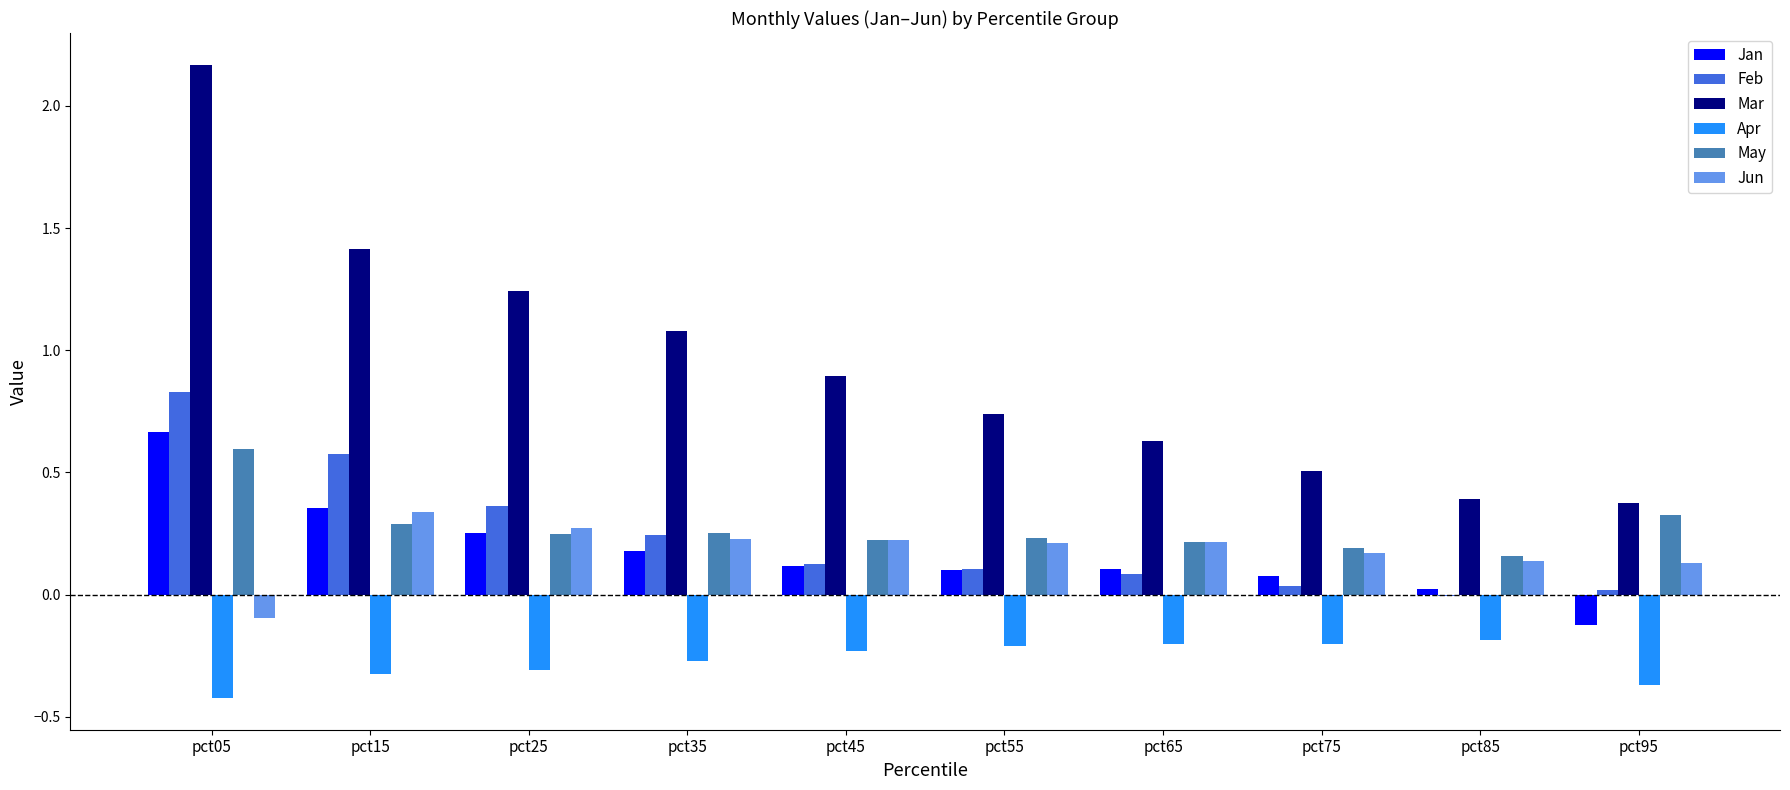

Is it true that May equals 0.3 at pct75?

False